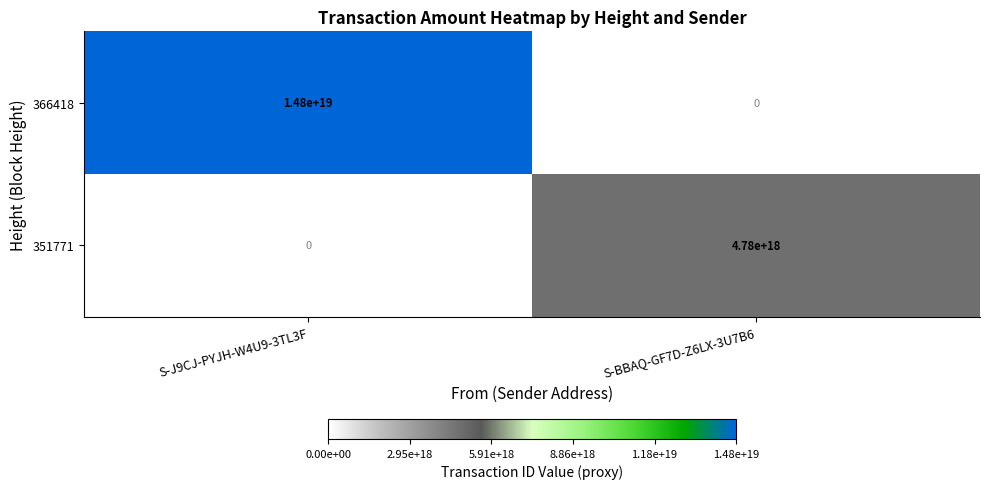

Which series has the widest spread of values?

366418